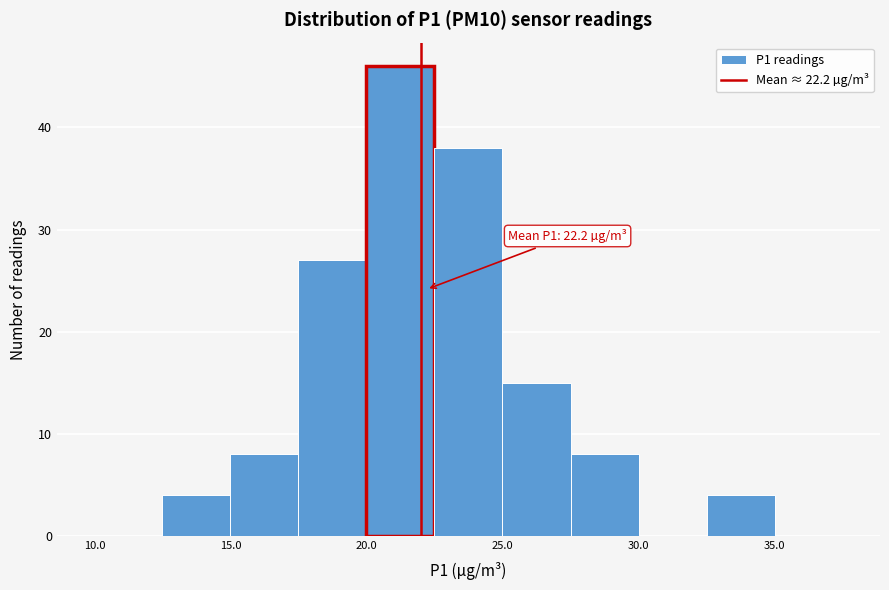

Over which range of the x-axis is the bar tallest?

20.0 to 22.5